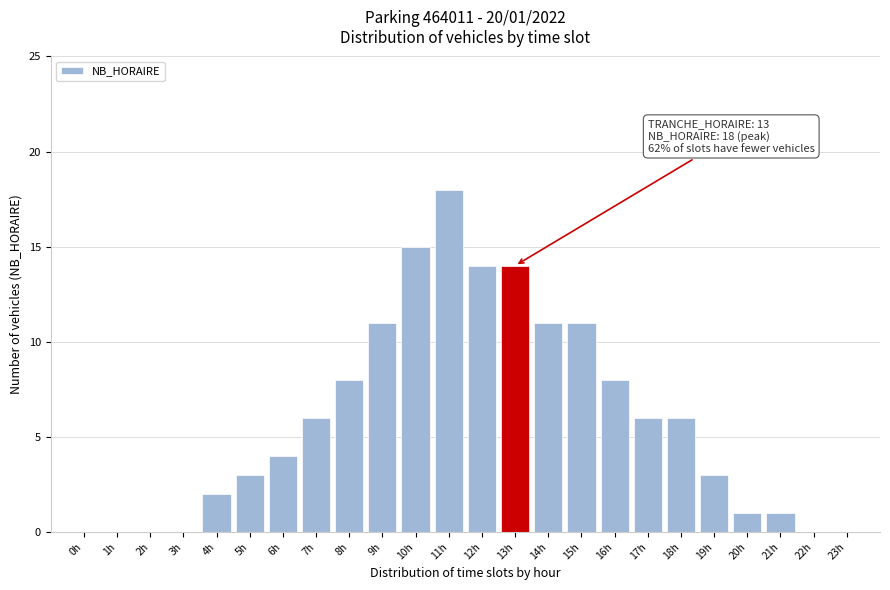

Reading right to left, extract all data points from this chart.

23h=0	22h=0	21h=1	20h=1	19h=3	18h=6	17h=6	16h=8	15h=11	14h=11	13h=14	12h=14	11h=18	10h=15	9h=11	8h=8	7h=6	6h=4	5h=3	4h=2	3h=0	2h=0	1h=0	0h=0